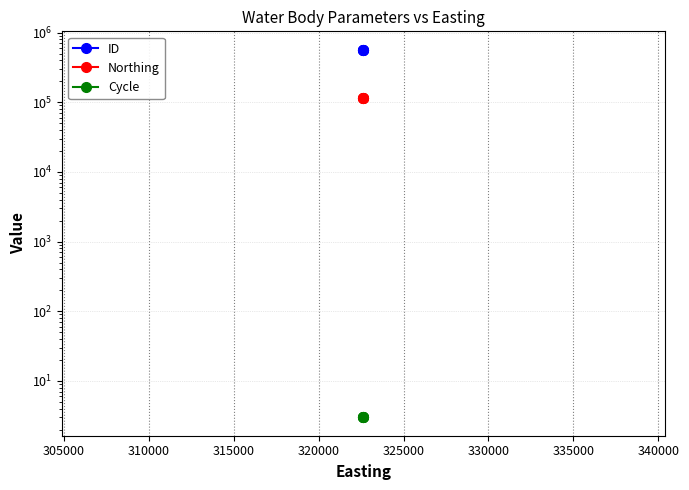

True or false: Cycle has more than 2 points higher than both neighbors.

False